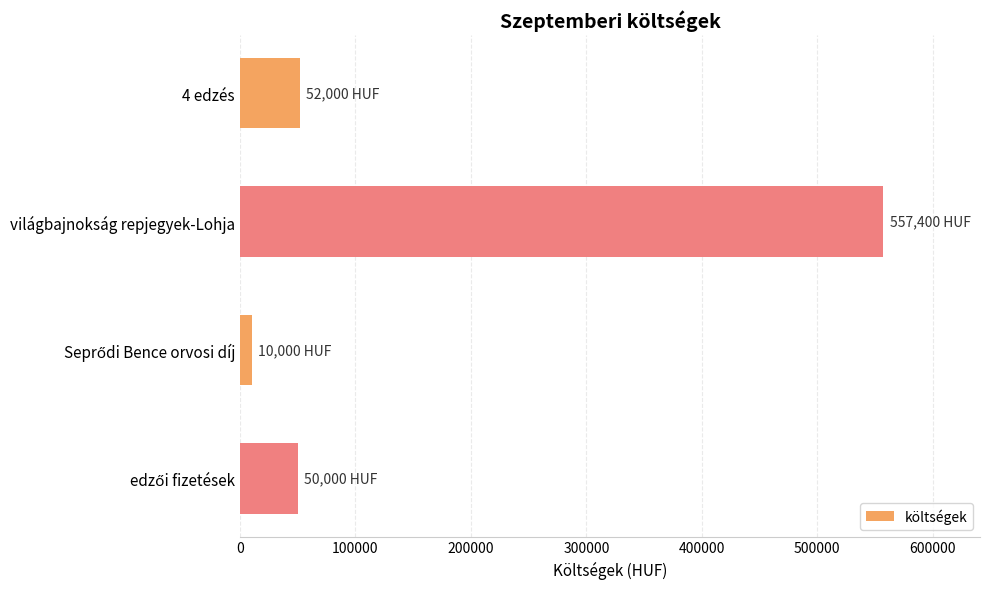

What is the maximum value shown in the chart?

557400